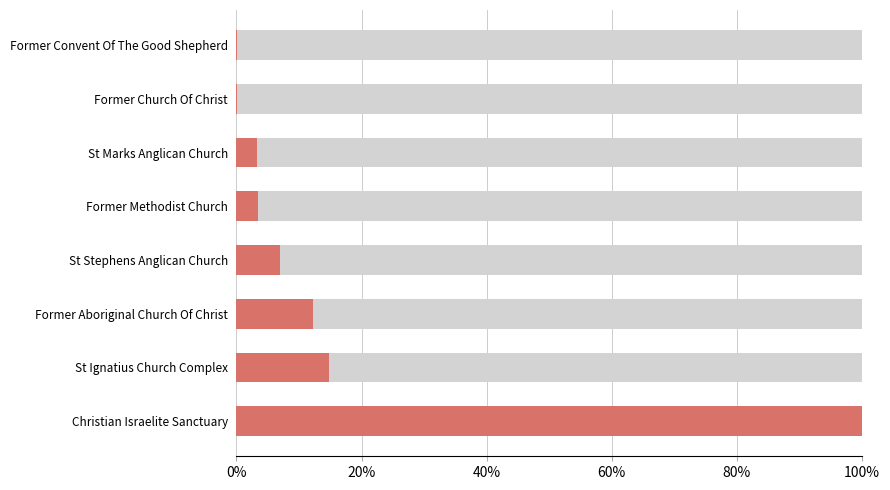

Which has a higher value, Christian Israelite Sanctuary or St Ignatius Church Complex?

Christian Israelite Sanctuary